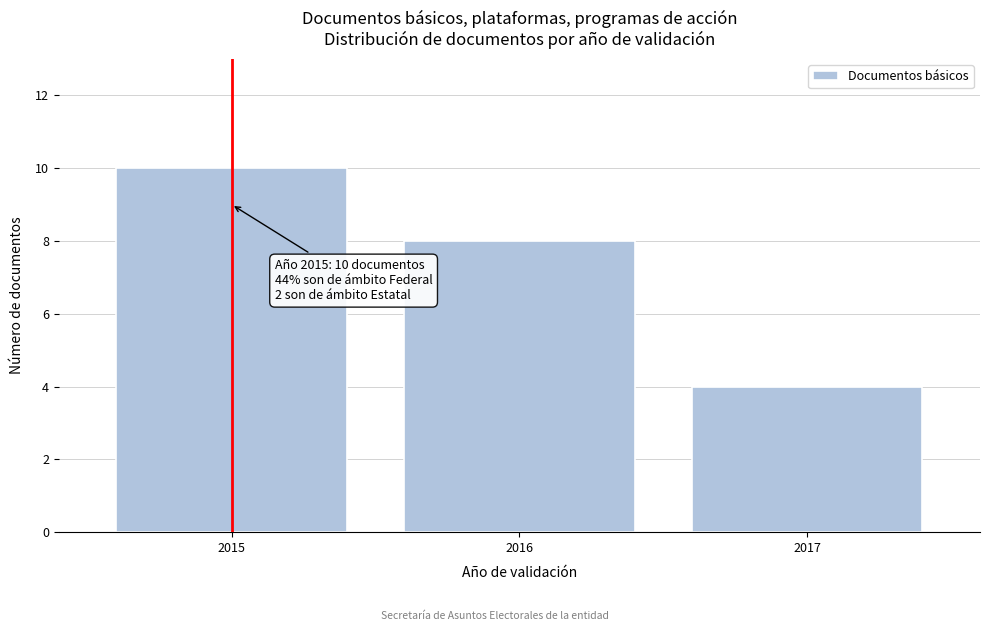

Reading left to right, list all the values displayed in this chart.

10	8	4